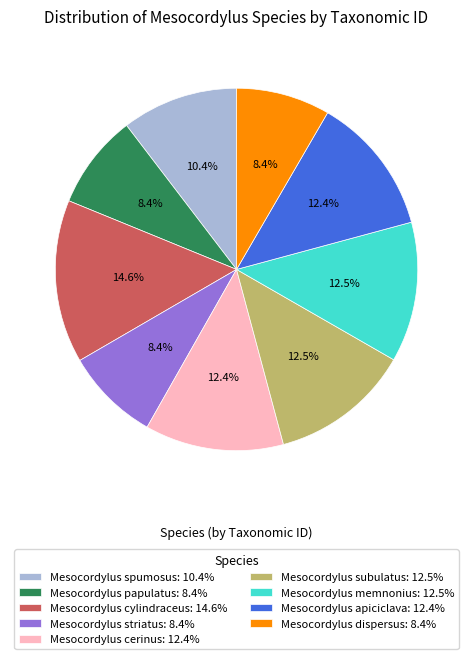

Do Mesocordylus papulatus: 8.4% and Mesocordylus apiciclava: 12.4% together represent more than half of the pie?

No